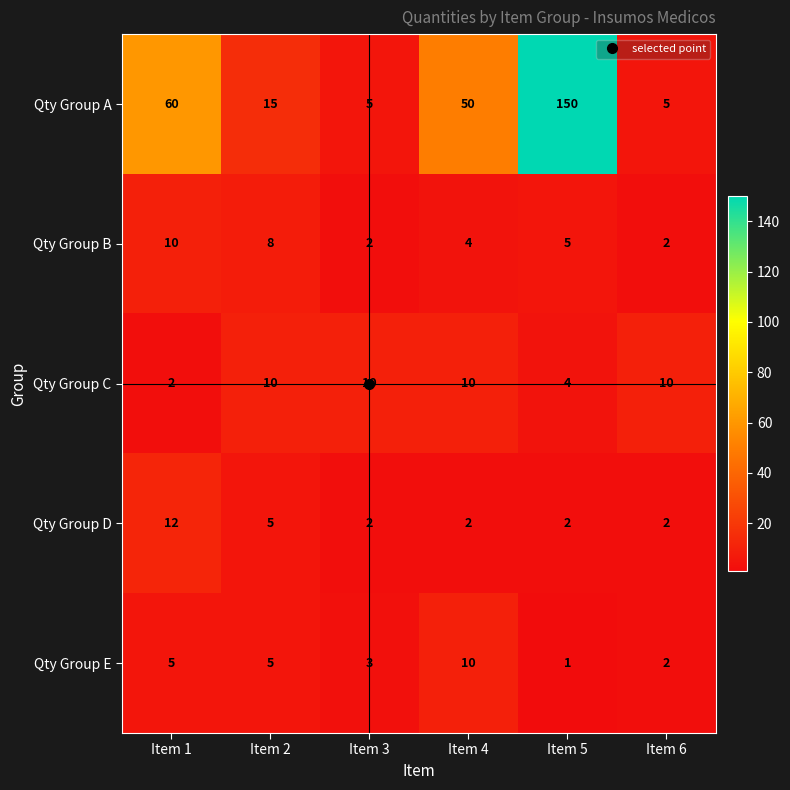

What is the total value across all series at Item 5?

162